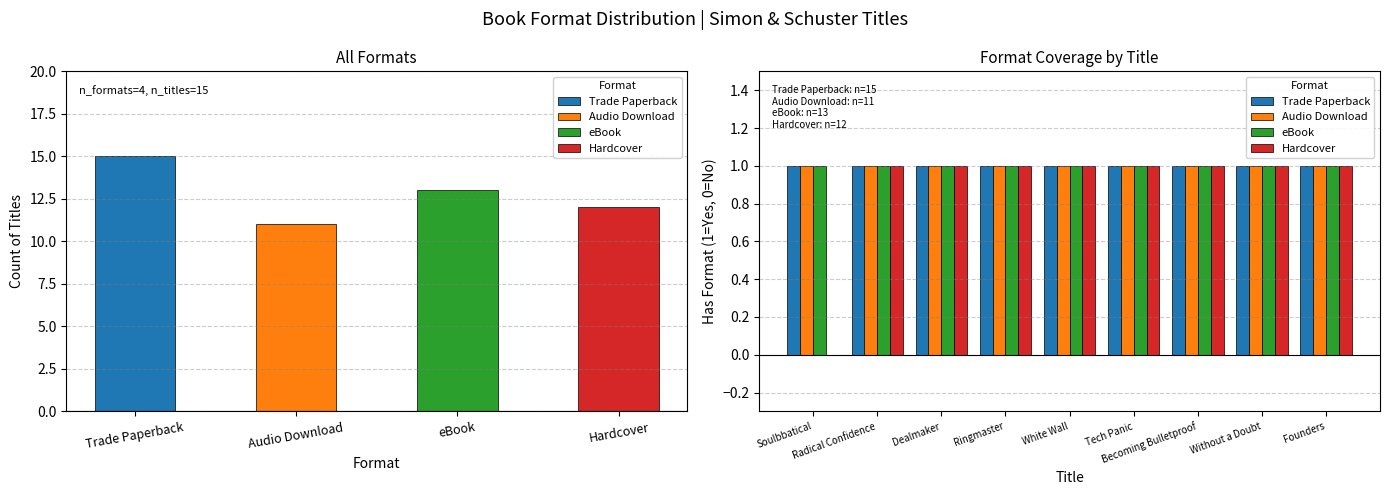

Rank the series by their maximum value, from lowest to highest.

Trade Paperback, Audio Download, eBook, Hardcover